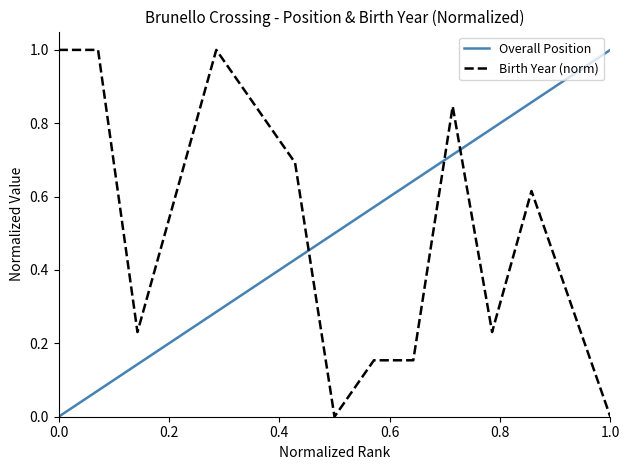

True or false: Overall Position has more than 1 interior local peaks.

False